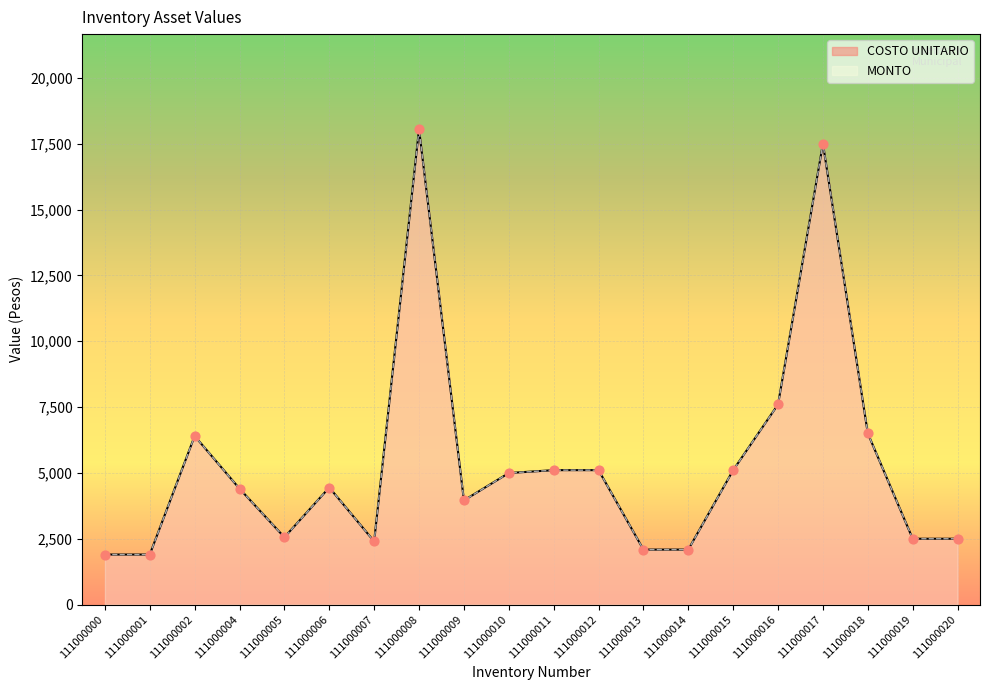

What are all the series names shown in the legend?

COSTO UNITARIO, MONTO